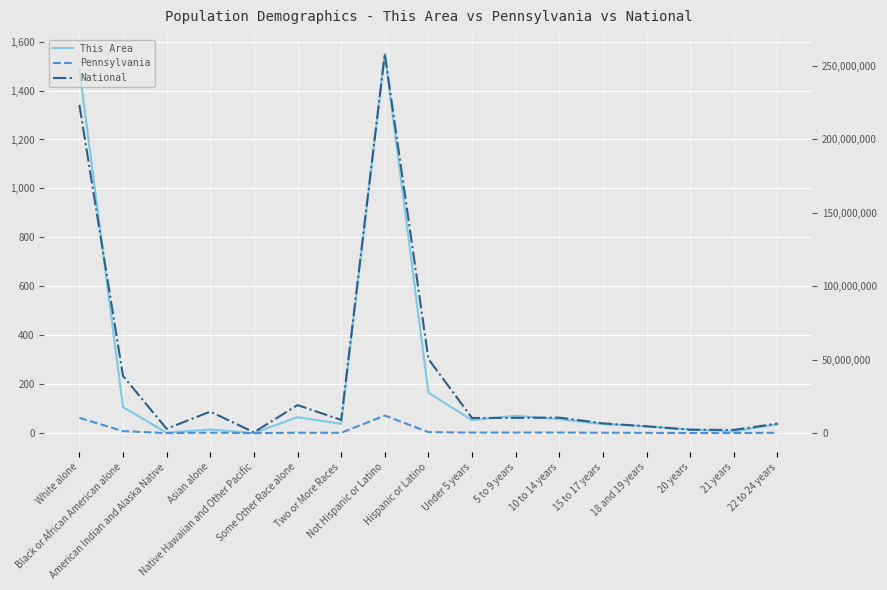

Between American Indian and Alaska Native and Some Other Race alone, which series saw the biggest shift?

National